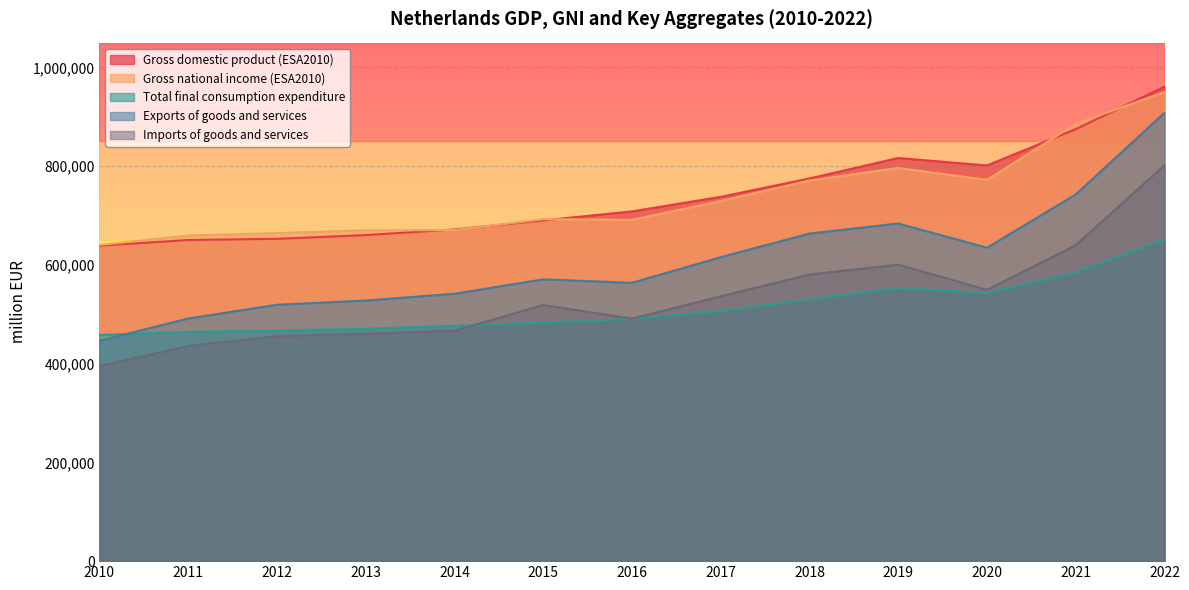

True or false: Gross domestic product (ESA2010) and Total final consumption expenditure cross at least once.

False